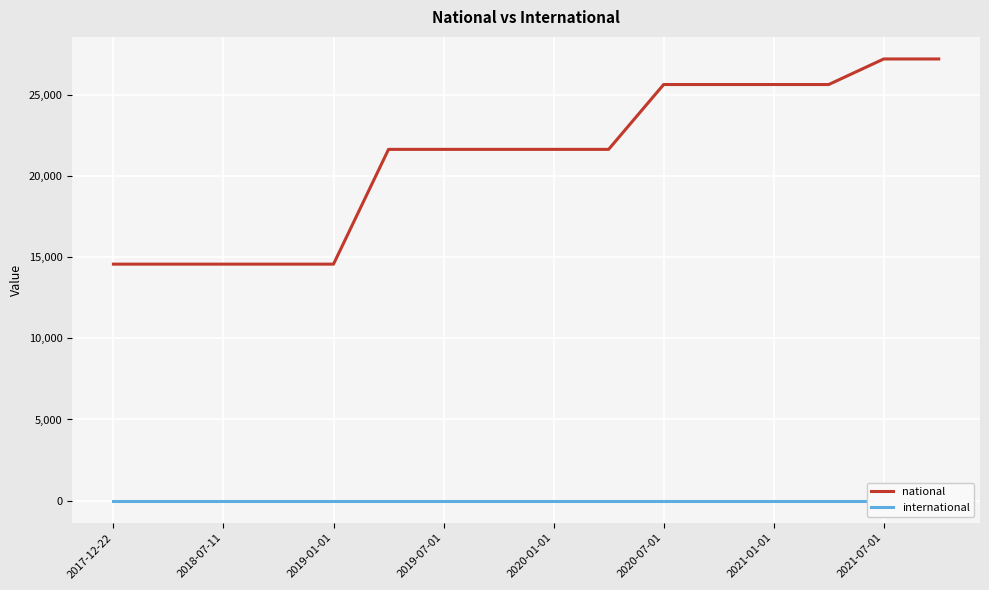

True or false: international and national intersect in this chart.

False